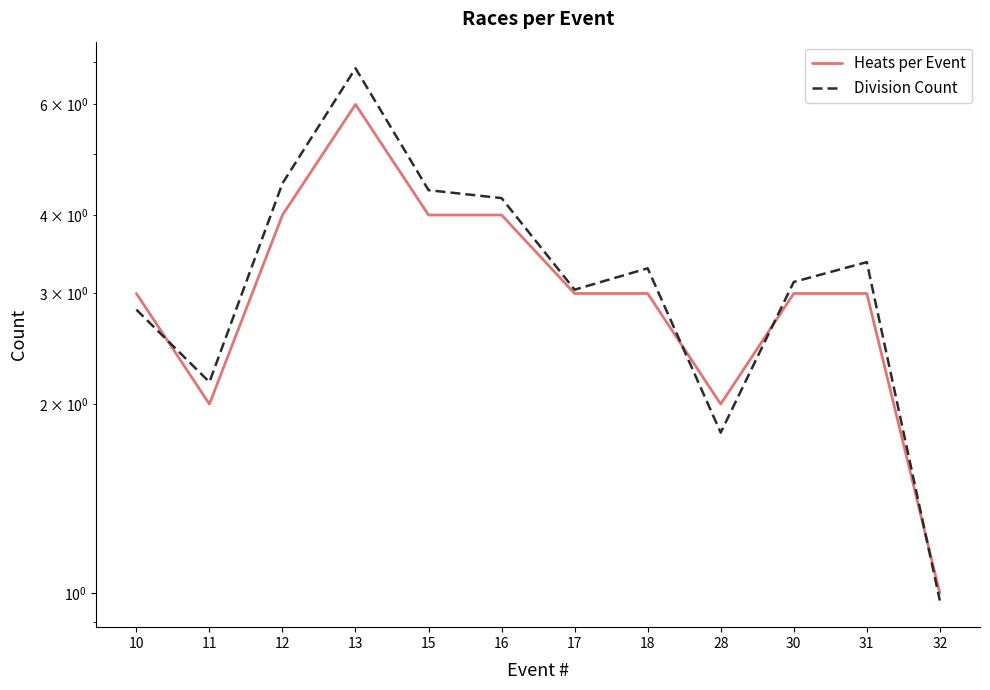

Is it true that Heats per Event equals 4.8 at 31?

False